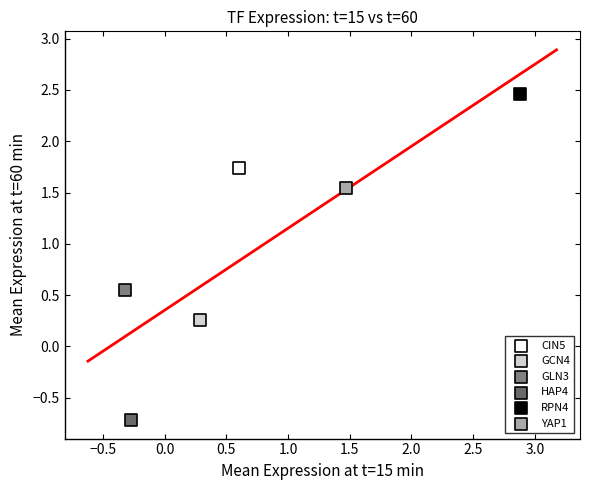

Which series contains the highest Y value?

RPN4